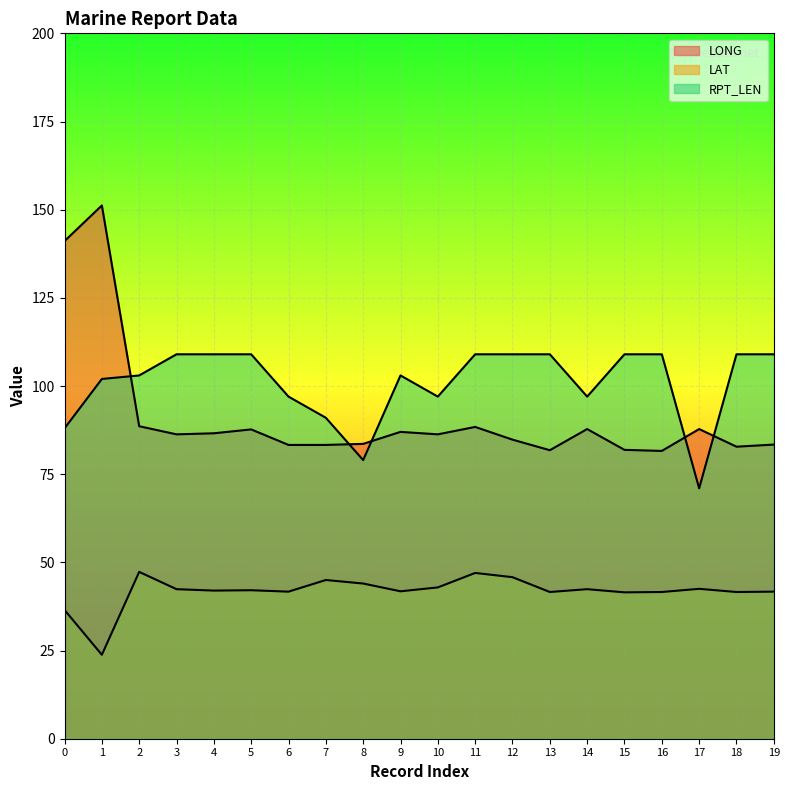

At how many categories does at least one series exceed 25?

20